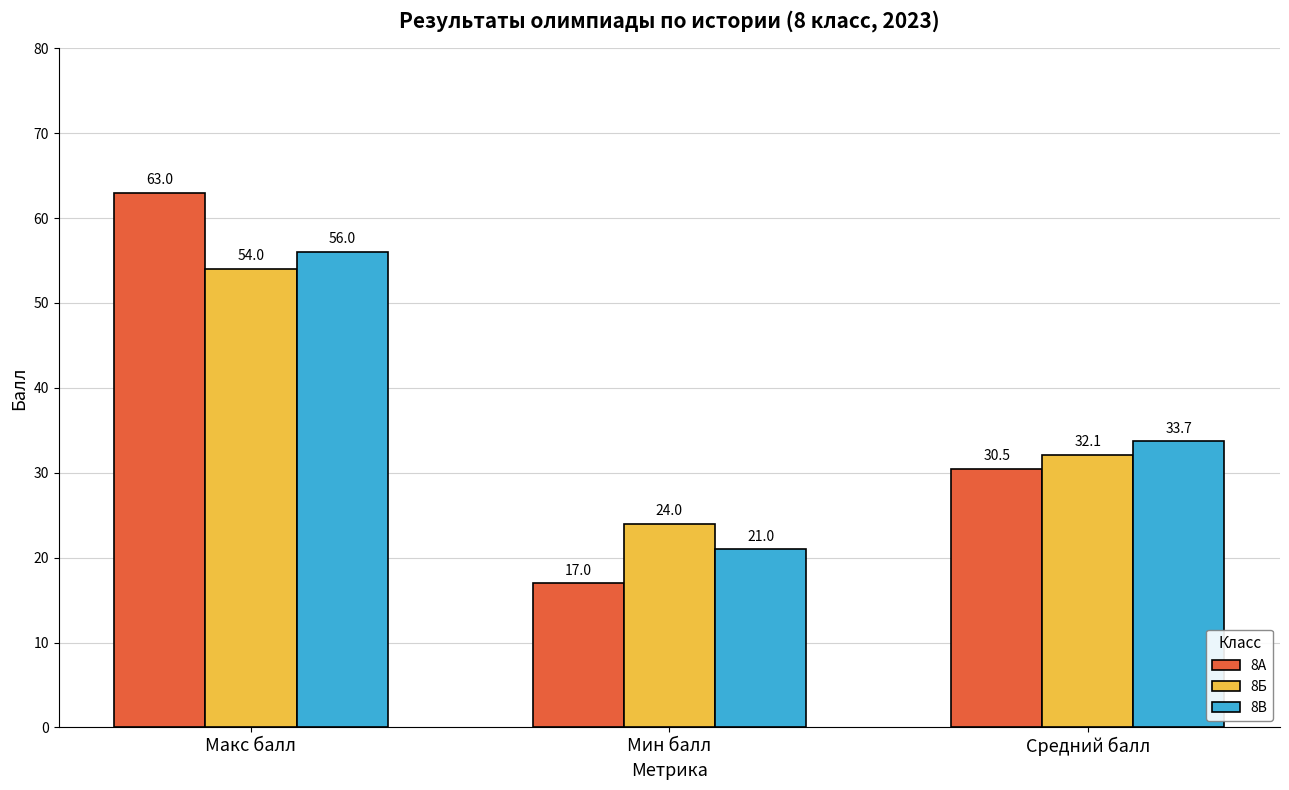

Does the chart contain stacked bars?

No